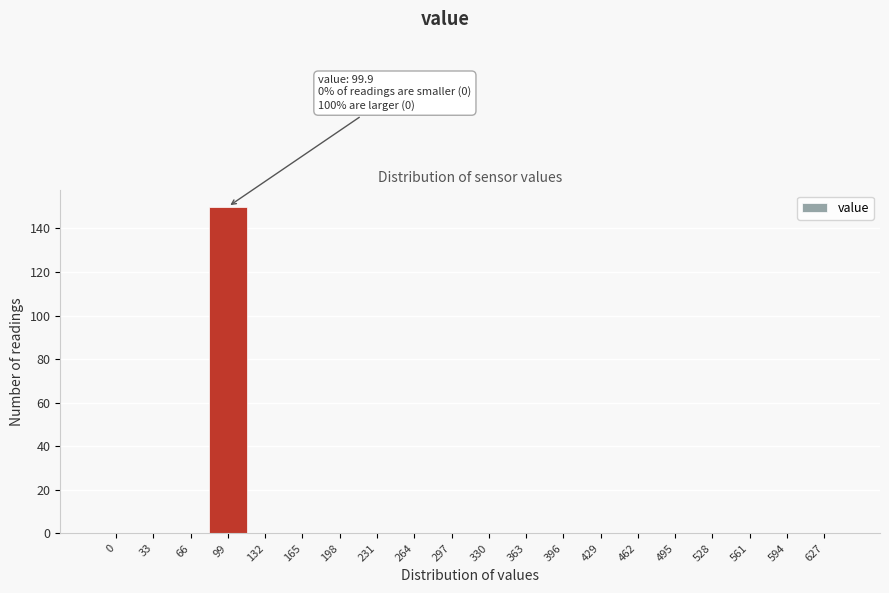

Reading left to right, extract all data points from this chart.

0=0	33=0	66=0	99=150	132=0	165=0	198=0	231=0	264=0	297=0	330=0	363=0	396=0	429=0	462=0	495=0	528=0	561=0	594=0	627=0